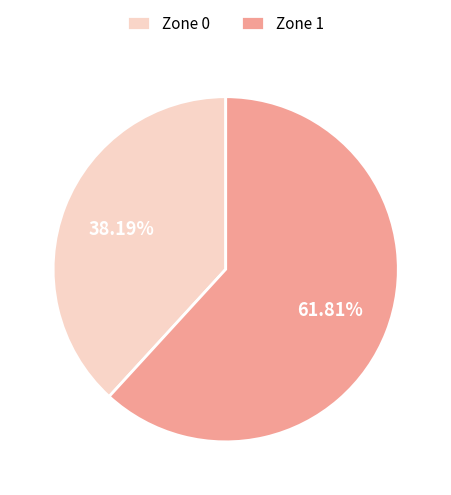

Which category has the smallest portion of the pie?

Zone 0